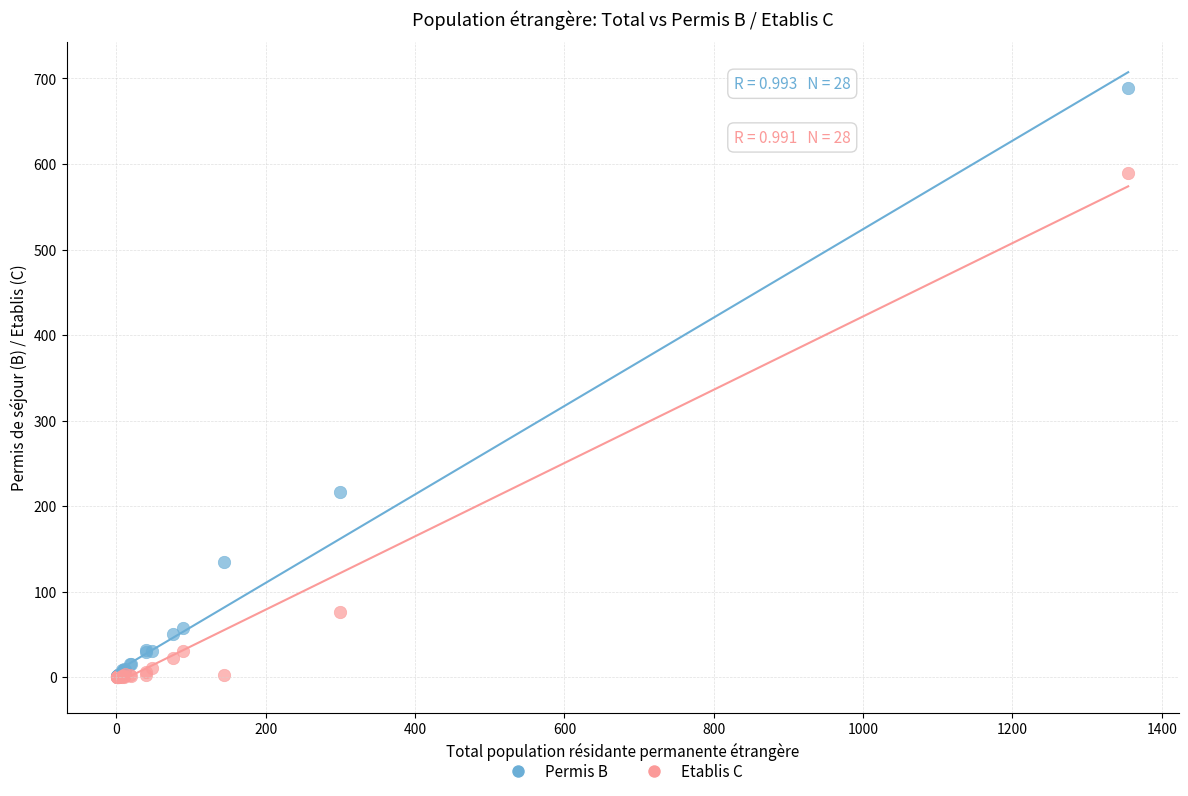

Which series reaches the maximum Y coordinate?

Permis B